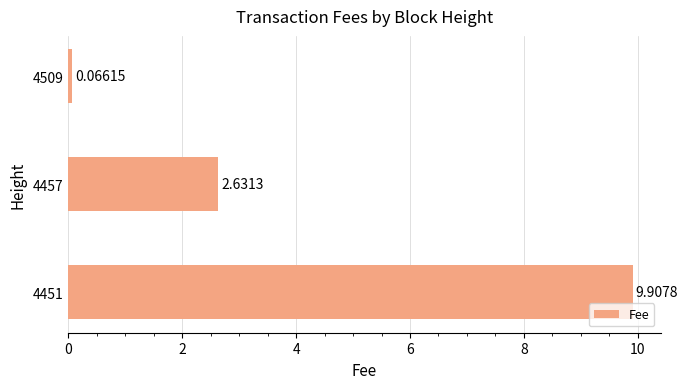

What is the average value?

4.2